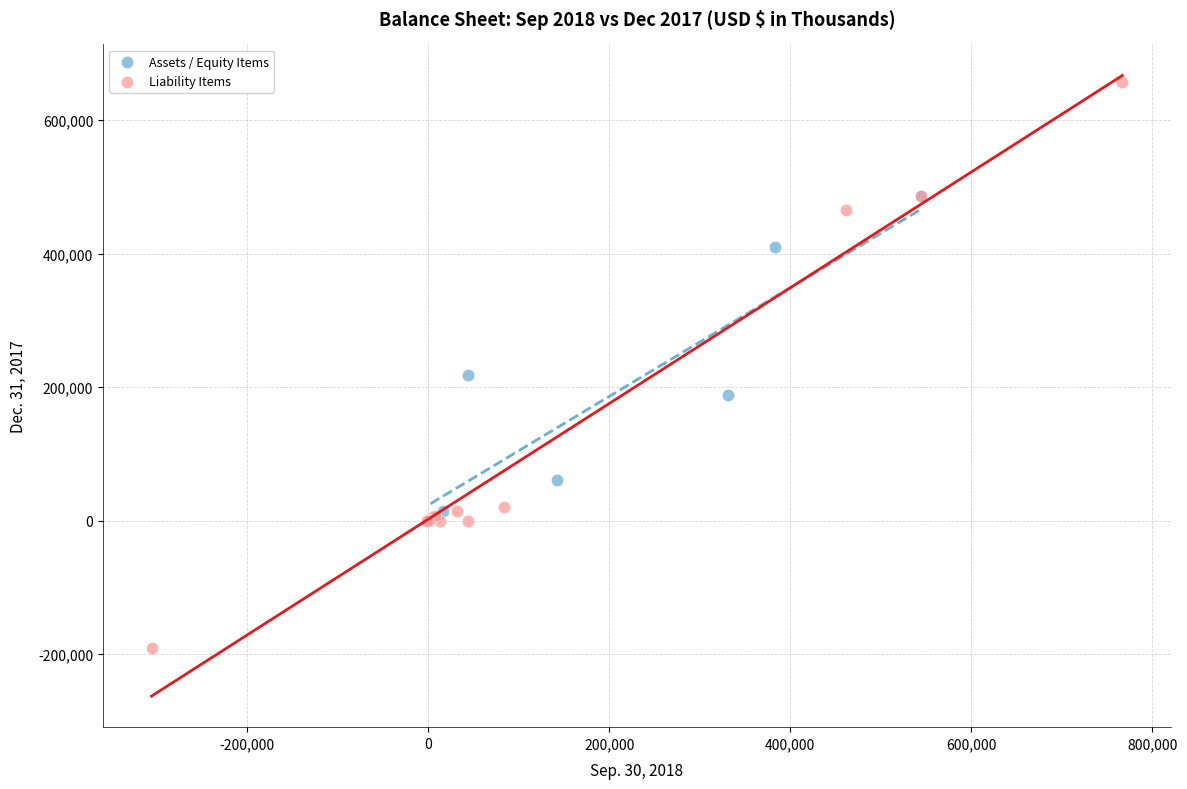

Which series has the widest spread of Y values?

Liability Items